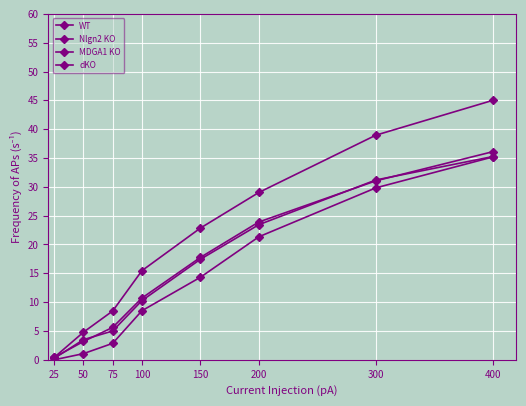

What is the sum of all Nlgn2 KO values?

113.1